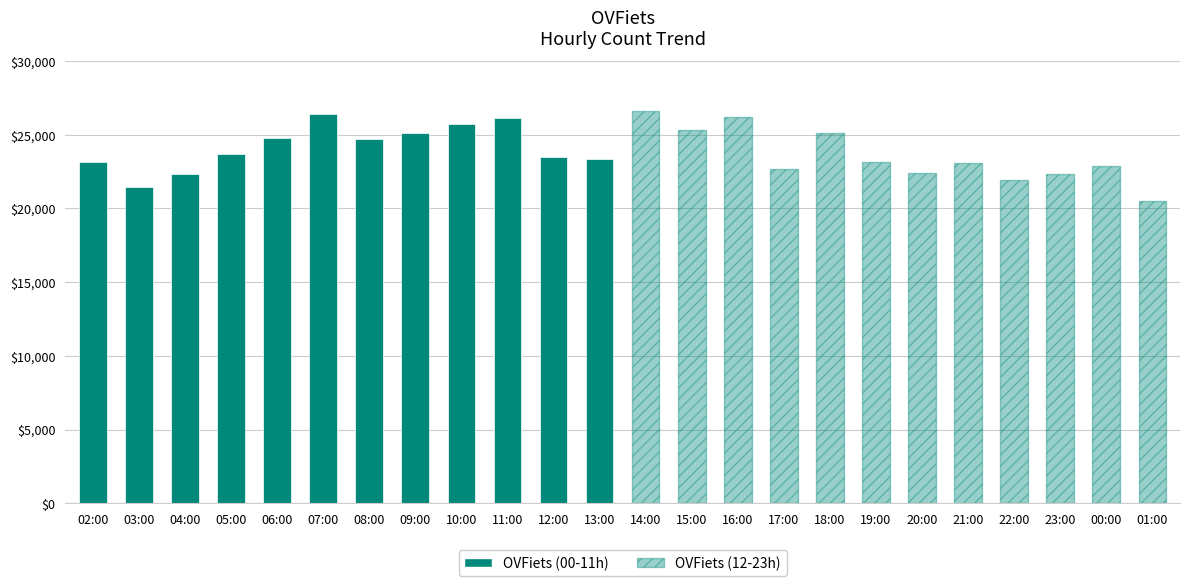

What is the minimum value shown in the chart?

20517